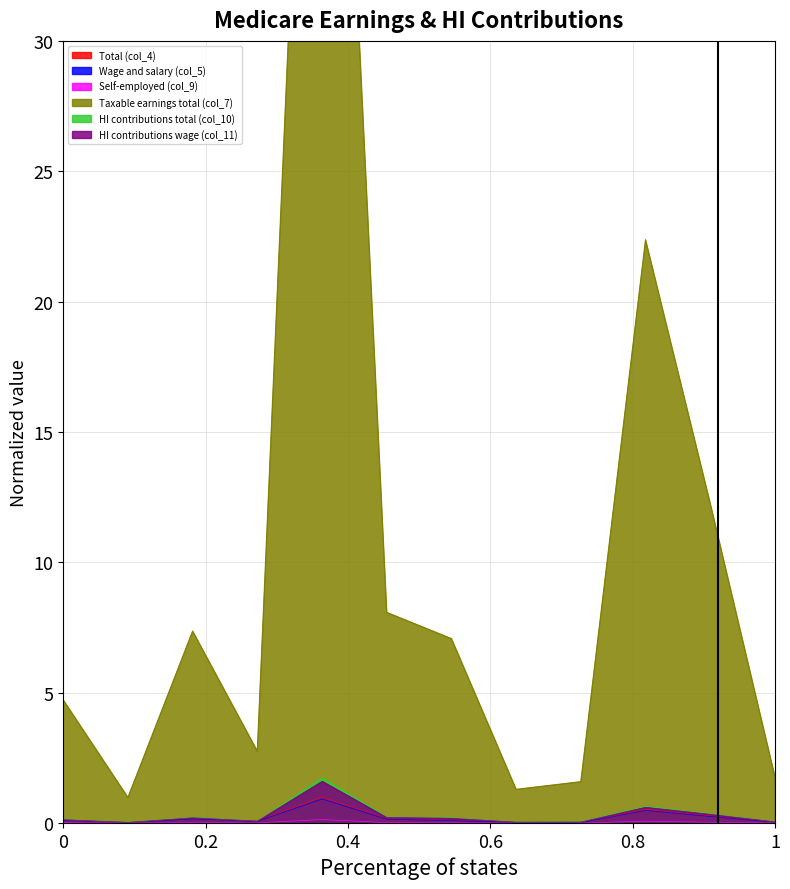

What is the difference between the second highest and second lowest values in the Self-employed (col_9) series?

0.1